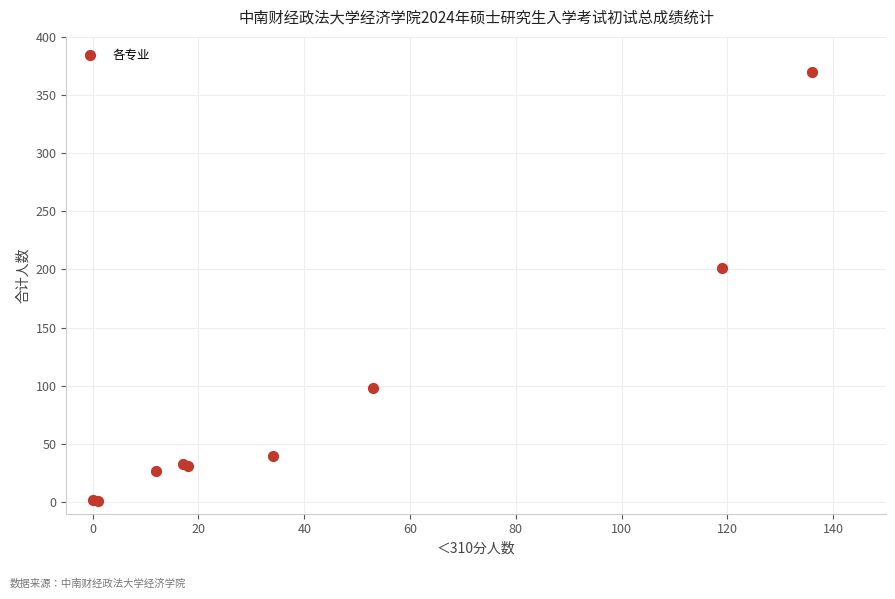

What Y value in the scatter plot is closest to 185?

201